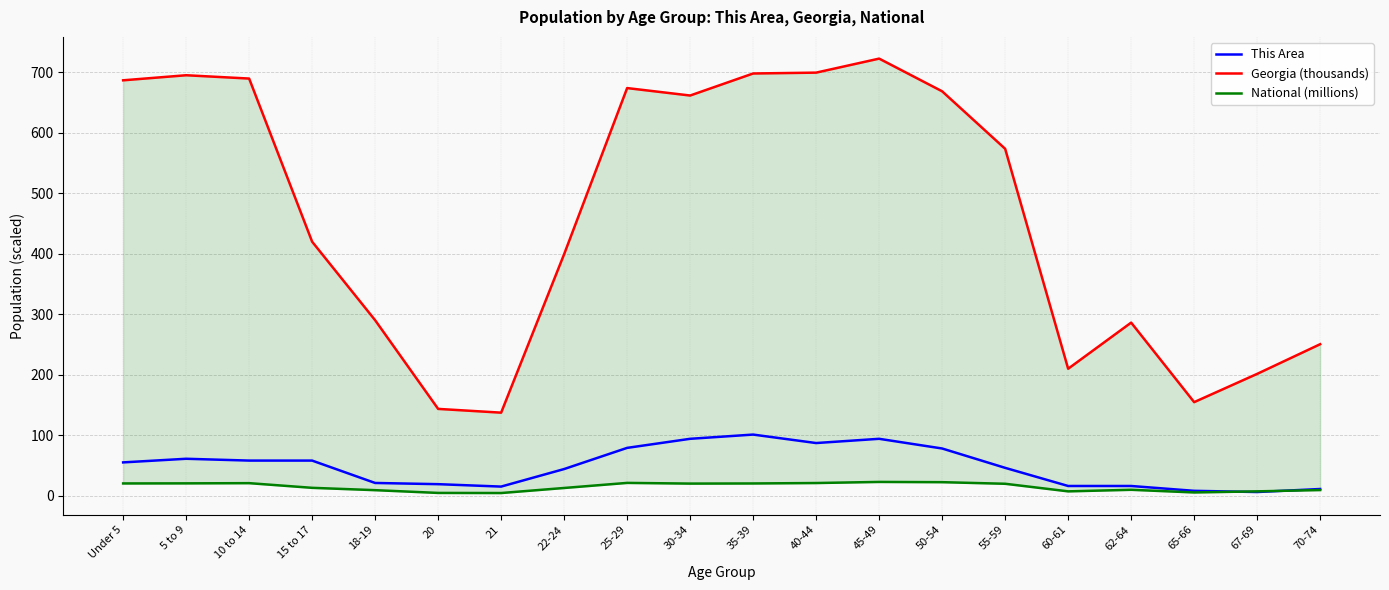

Rank the series at 65-66 from lowest to highest value.

National (millions), This Area, Georgia (thousands)